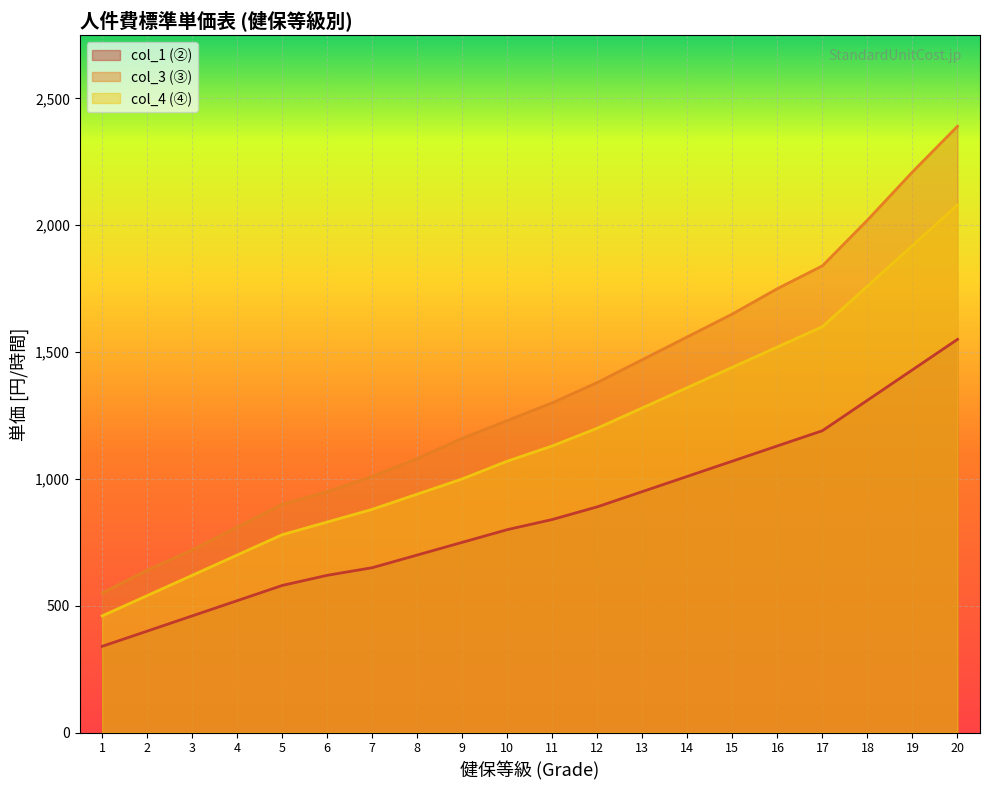

How many values in the col_4 (④) series are below 1130?

10